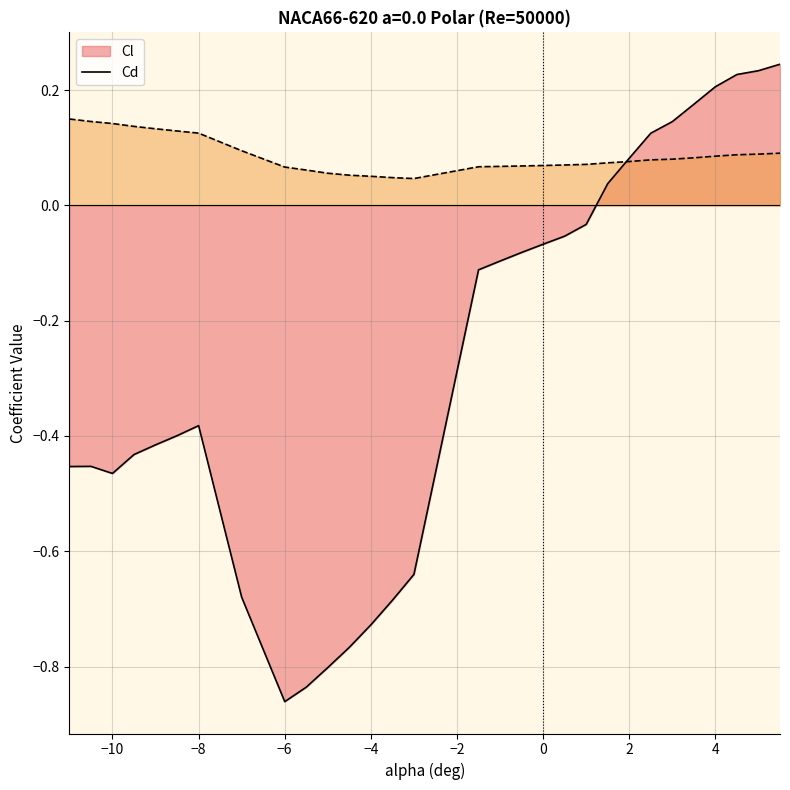

Rank the series by their average value, from lowest to highest.

Cl, Cd